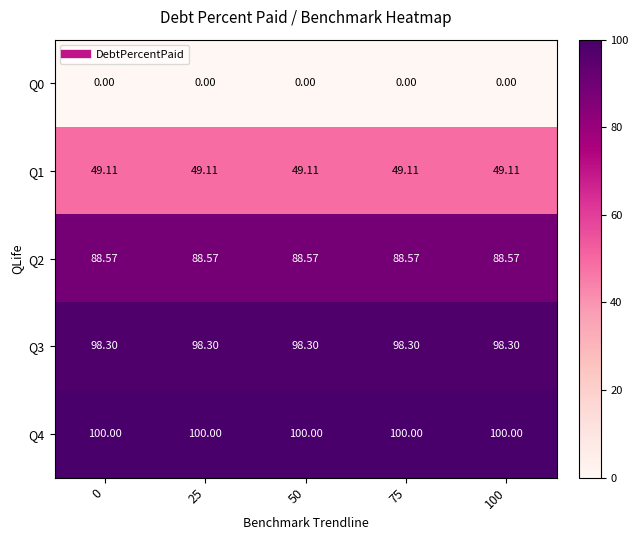

What is the total value across all series at 100?

336.0